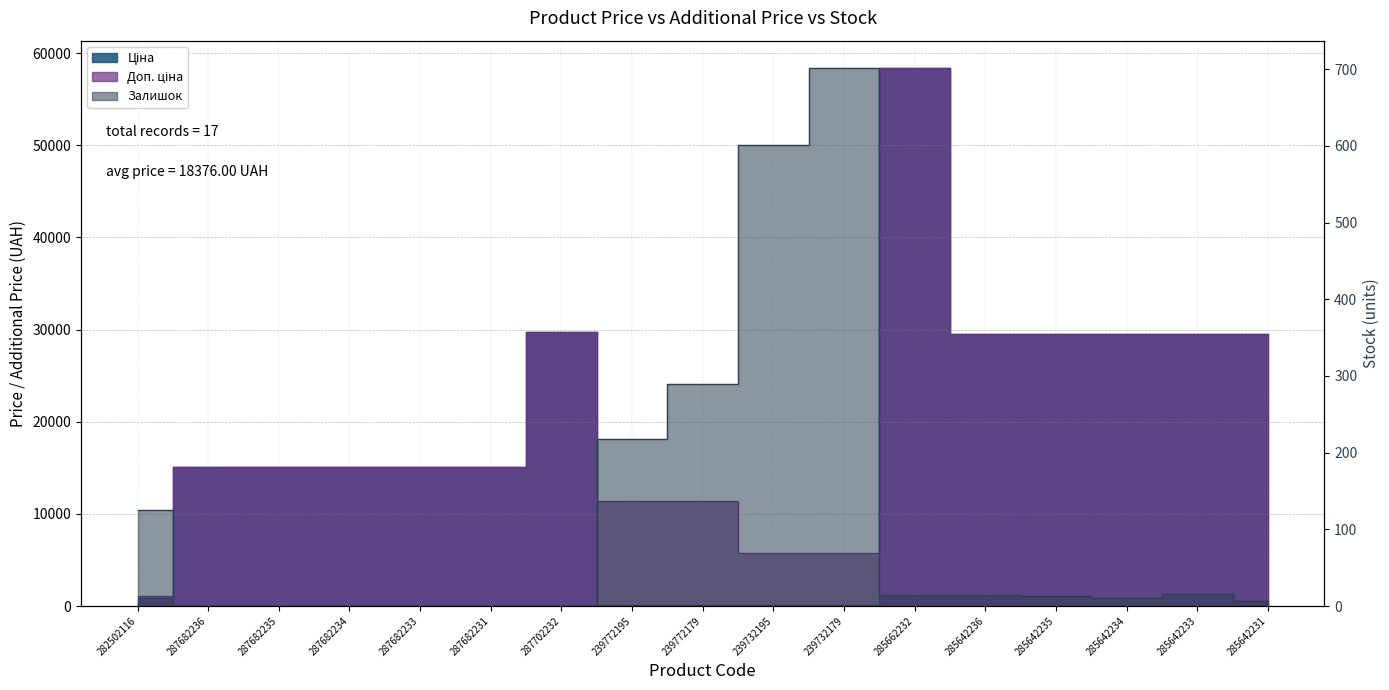

Rank the series by their maximum value, from lowest to highest.

Залишок, Ціна, Доп. ціна